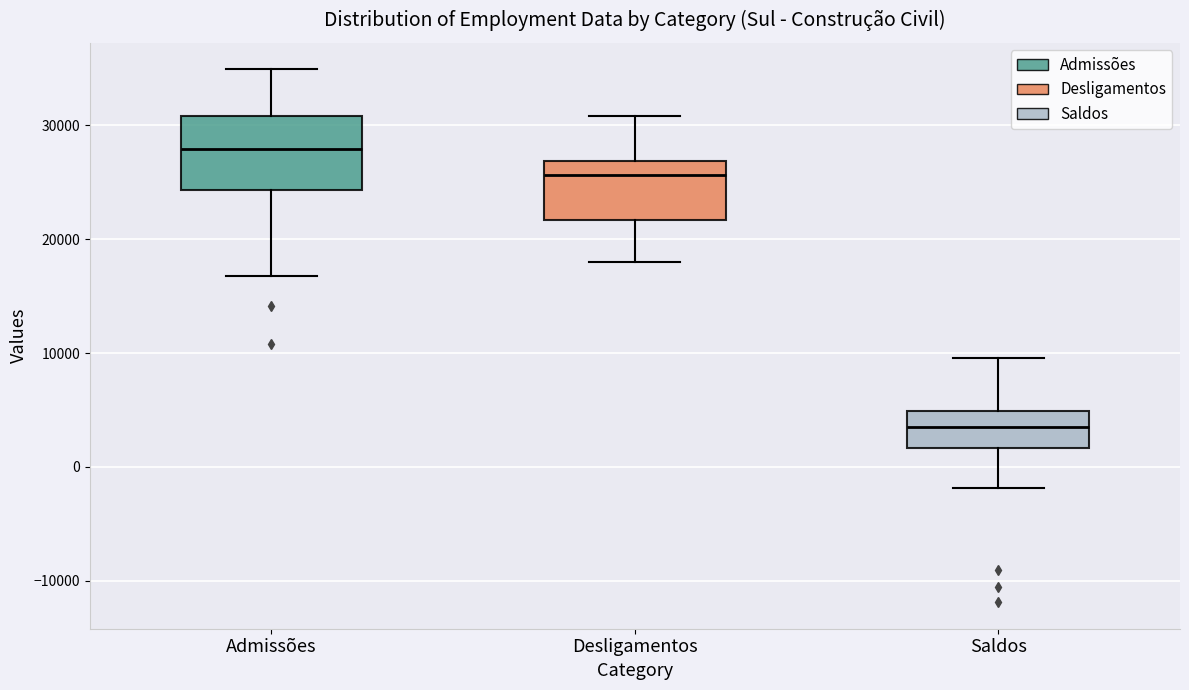

Where is the upper edge of the box for Desligamentos on the y-axis? The values are not printed on the chart, so give them approximately, as read against the axis.

27000